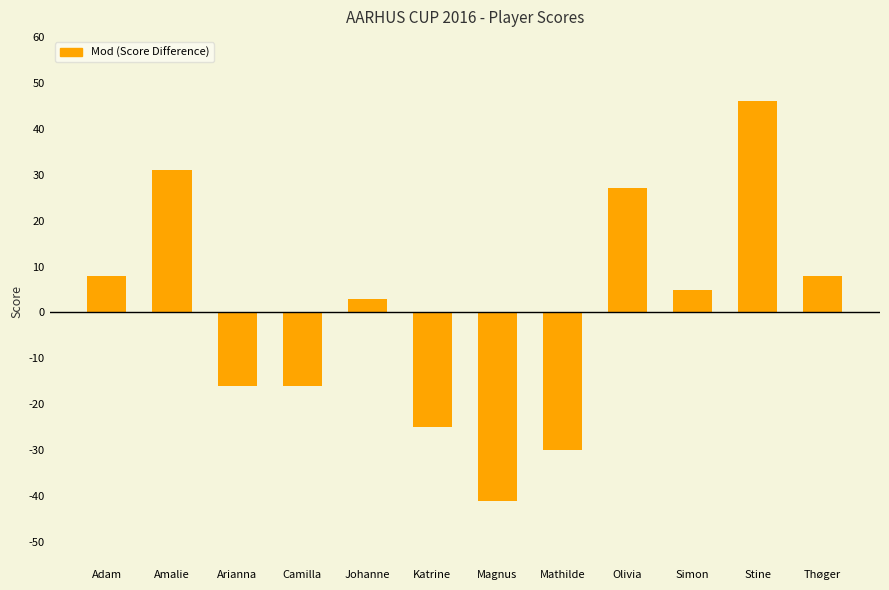

What position from the left is Arianna?

3